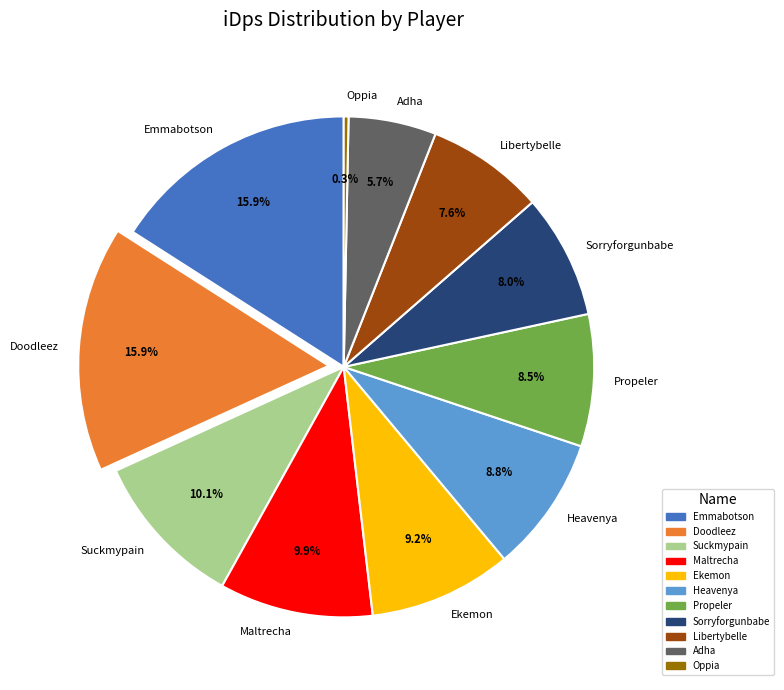

Count the number of slices in the pie.

11